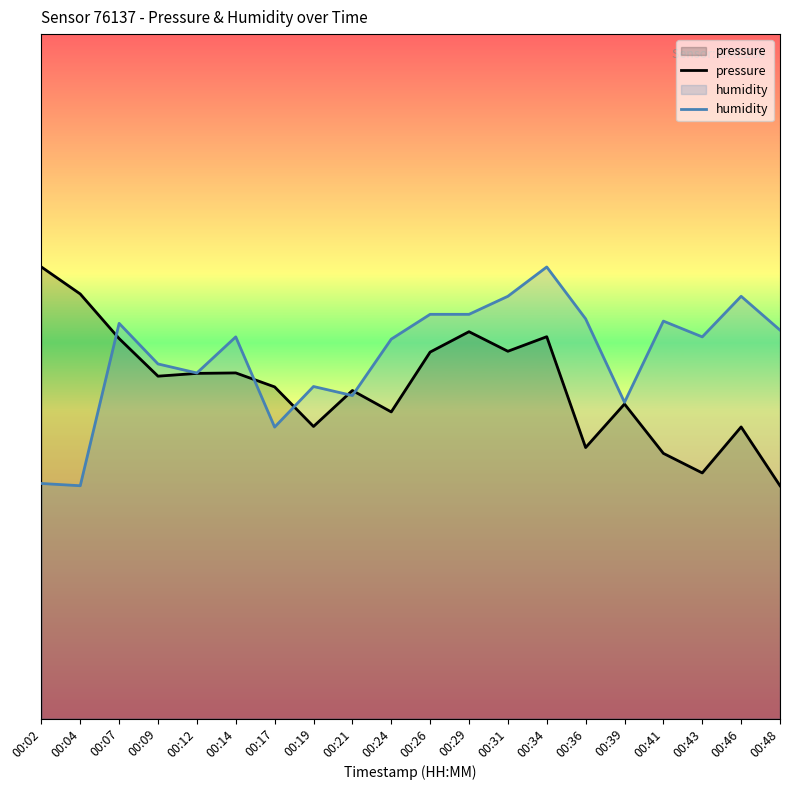

Reading right to left, extract all data points from this chart.

pressure: 00:48=102297.6	00:46=102302.7	00:43=102298.7	00:41=102300.4	00:39=102304.6	00:36=102300.9	00:34=102310.4	00:31=102309.2	00:29=102310.8	00:26=102309.1	00:24=102303.9	00:21=102305.8	00:19=102302.7	00:17=102306.1	00:14=102307.3	00:12=102307.3	00:09=102307.0	00:07=102310.2	00:04=102314.1	00:02=102316.4
humidity: 00:48=102311.0	00:46=102313.9	00:43=102310.4	00:41=102311.8	00:39=102304.8	00:36=102311.9	00:34=102316.4	00:31=102313.9	00:29=102312.3	00:26=102312.3	00:24=102310.2	00:21=102305.4	00:19=102306.1	00:17=102302.6	00:14=102310.4	00:12=102307.3	00:09=102308.1	00:07=102311.6	00:04=102297.6	00:02=102297.8